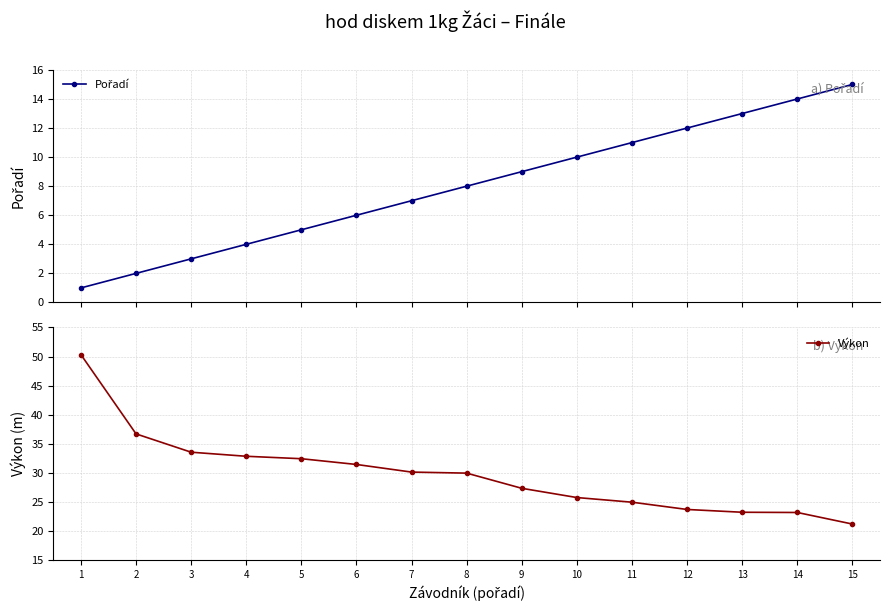

True or false: Pořadí has more than 2 points higher than both neighbors.

False